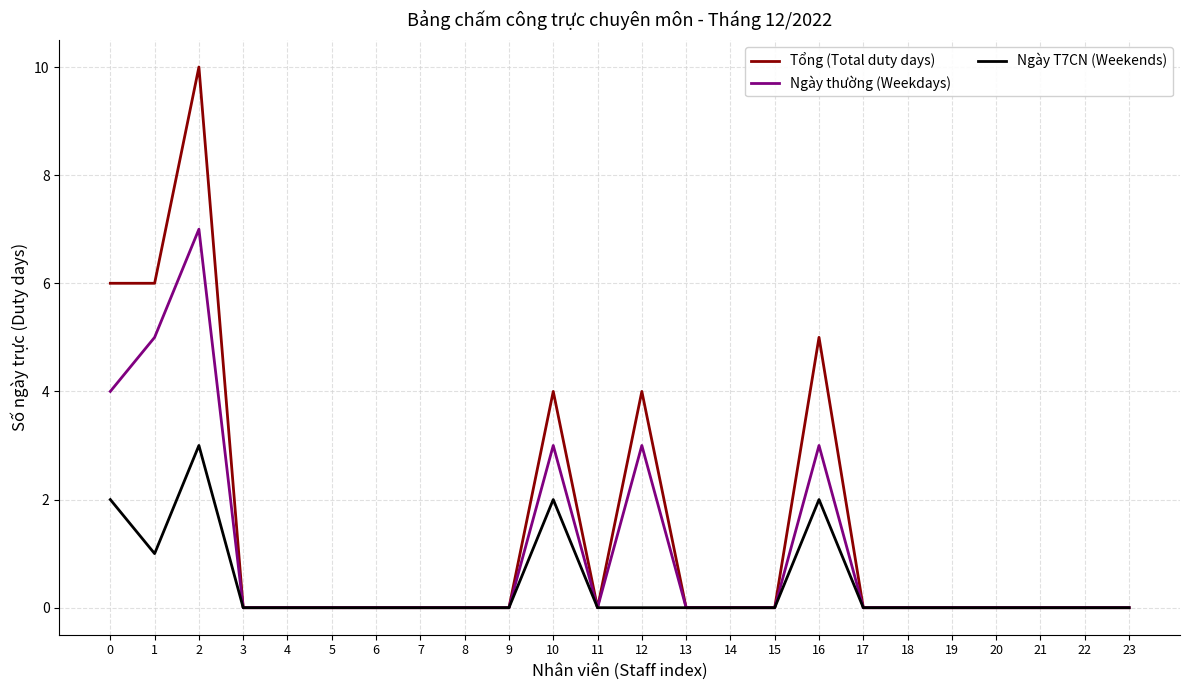

What is the sum of all Ngày thường (Weekdays) values?

25